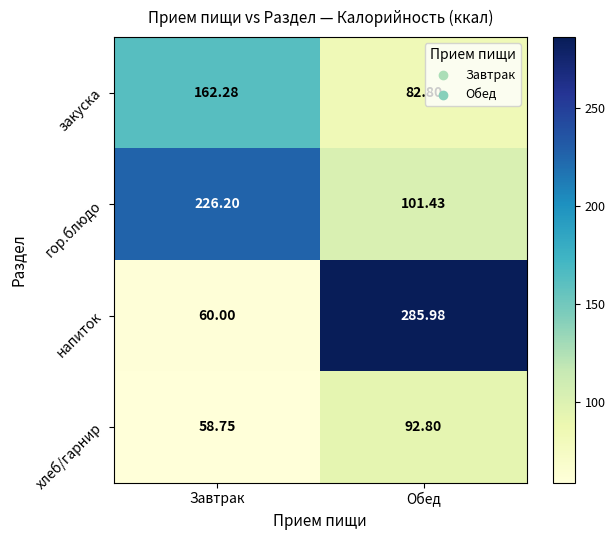

At which label does закуска reach its minimum?

Обед